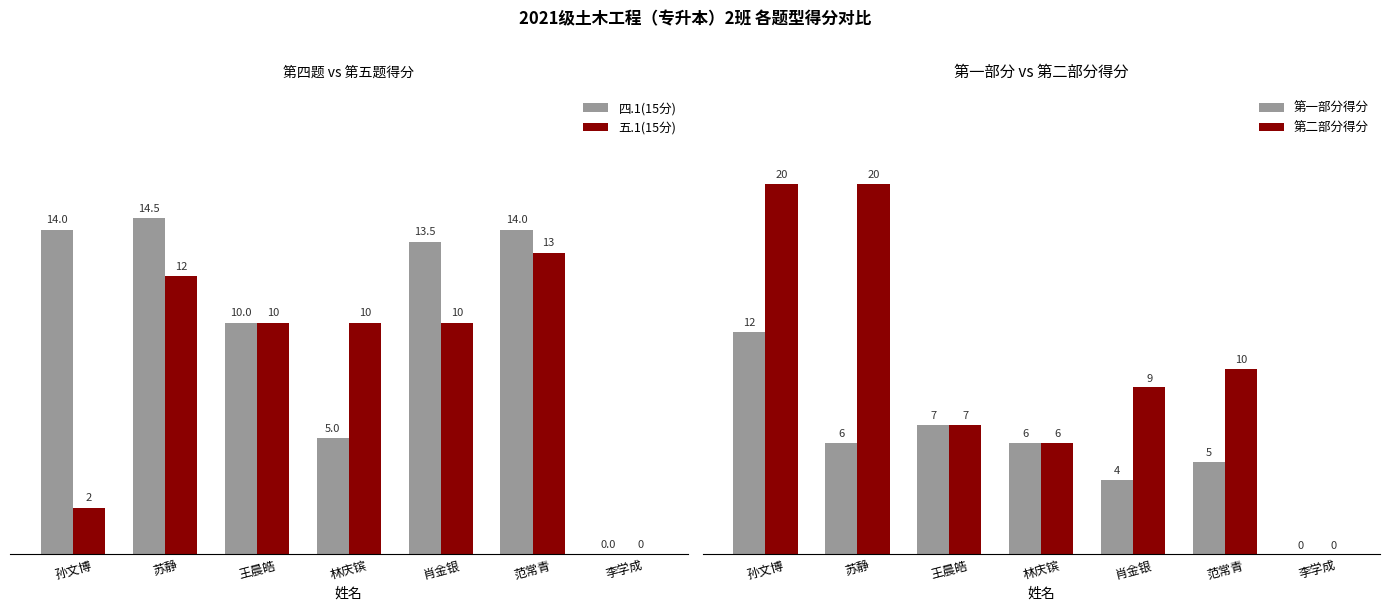

What is the label of the 5th bar from the left?

肖金银